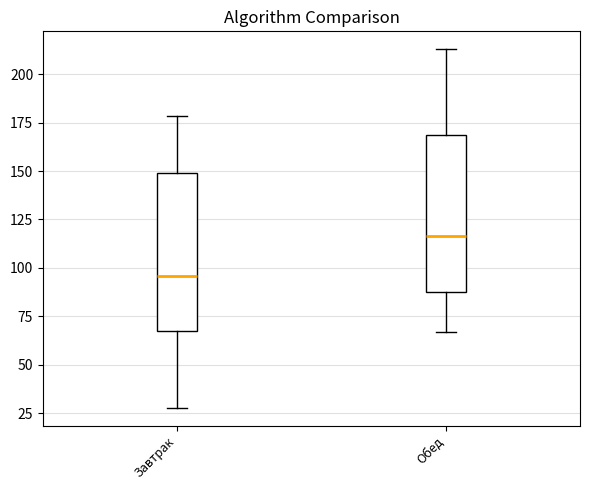

Which box's median line is the lowest?

Завтрак